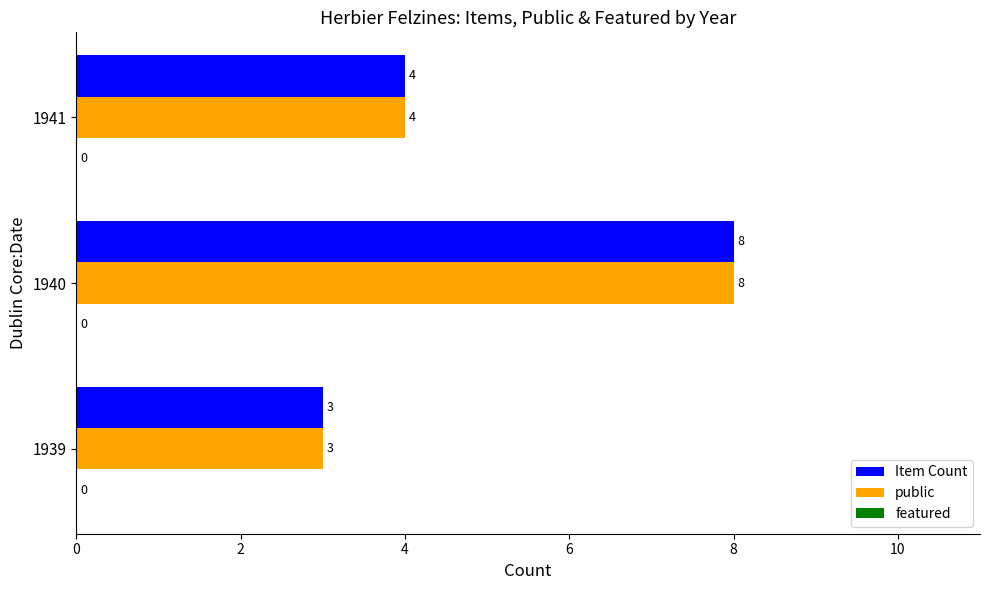

How many Item Count values are between 3 and 8?

3